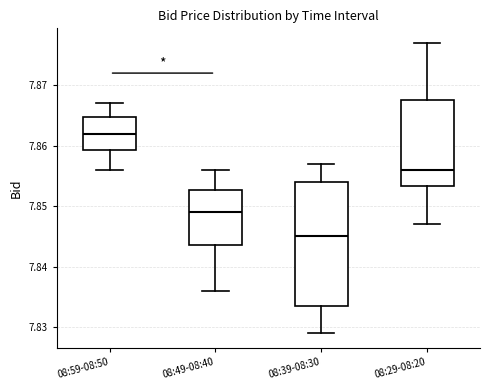

Comparing the boxes themselves (not the whiskers), which one is the tallest?

08:39-08:30